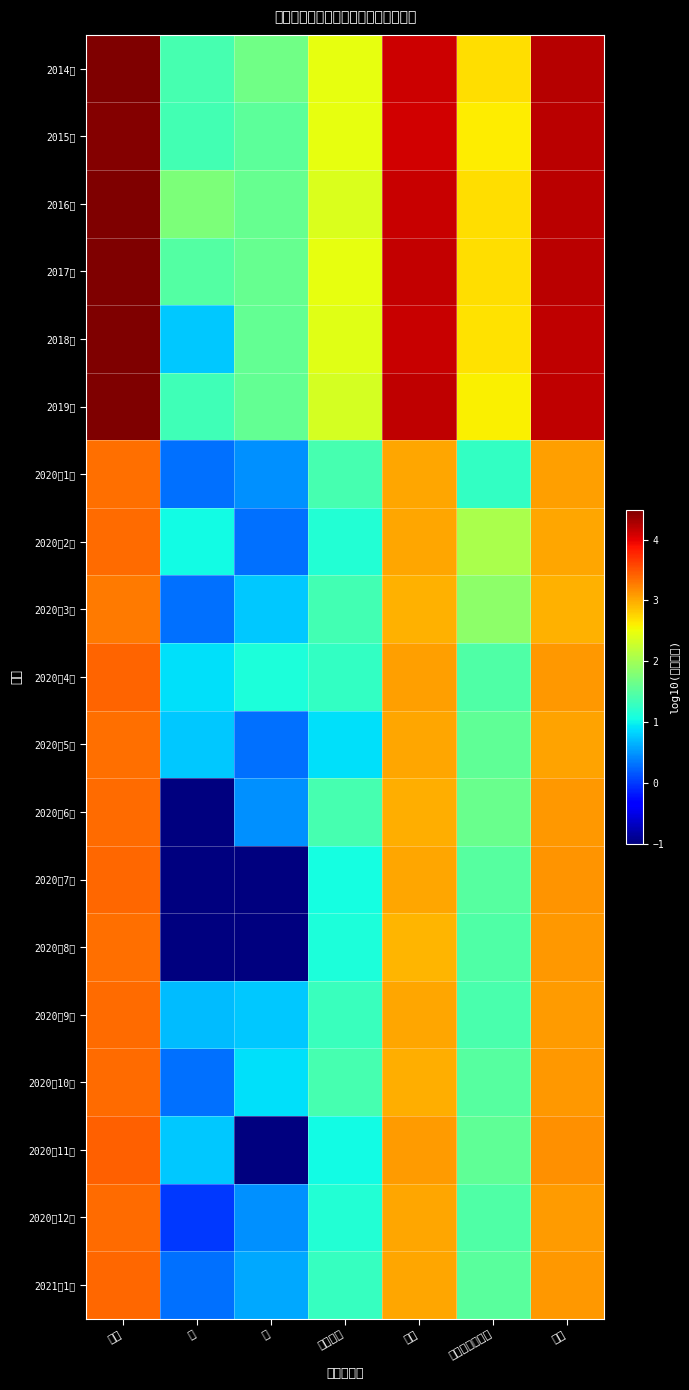

Rank the series by their maximum value, from highest to lowest.

2017年, 2019年, 2016年, 2014年, 2018年, 2015年, 2020年11月, 2020年4月, 2020年7月, 2021年1月, 2020年6月, 2020年9月, 2020年12月, 2020年10月, 2020年2月, 2020年1月, 2020年8月, 2020年5月, 2020年3月